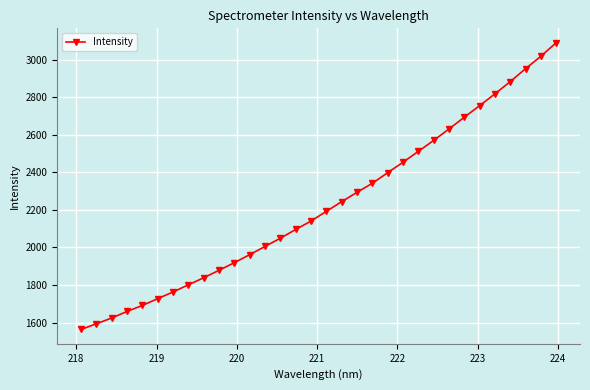

What is the difference between the second highest and minimum values?

1456.0